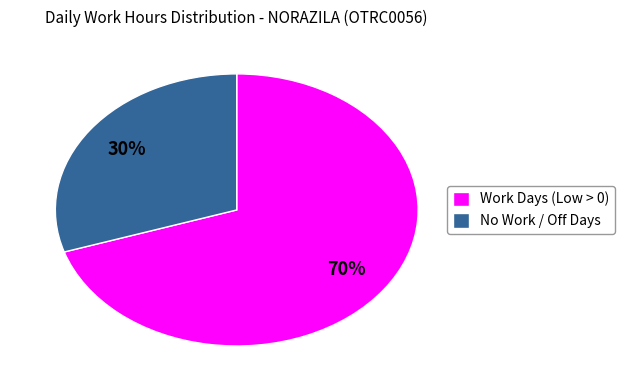

What is the largest slice in the pie chart?

Work Days (Low > 0)